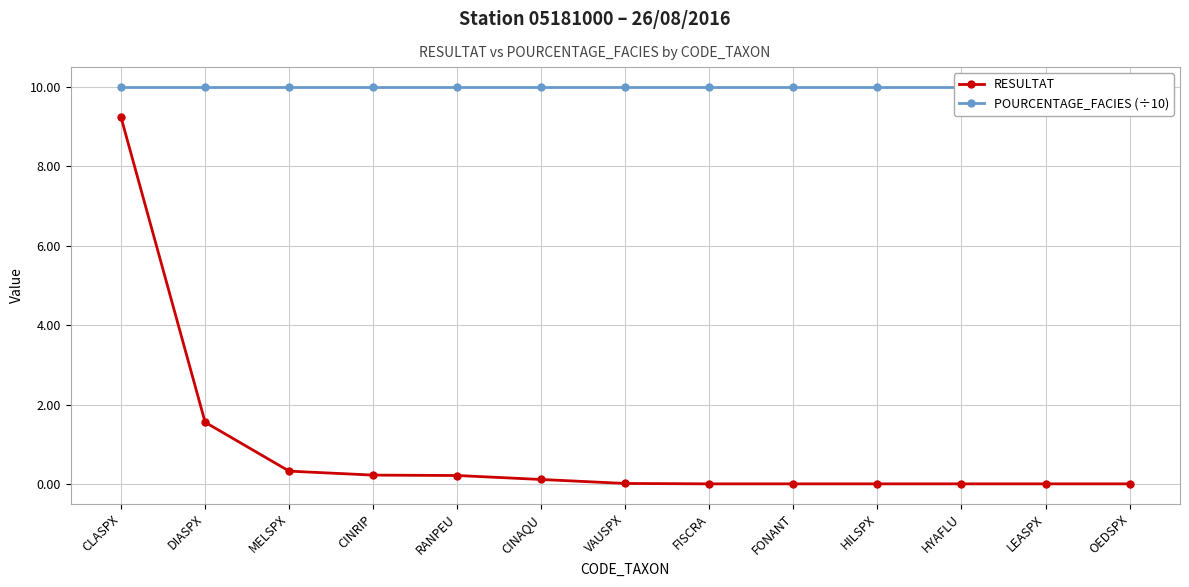

At how many categories does at least one series exceed 0?

13